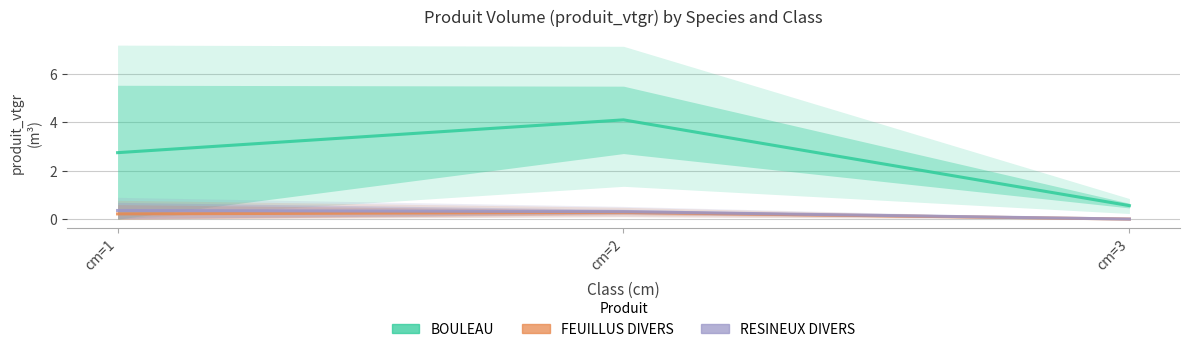

How many series are shown in this chart?

3